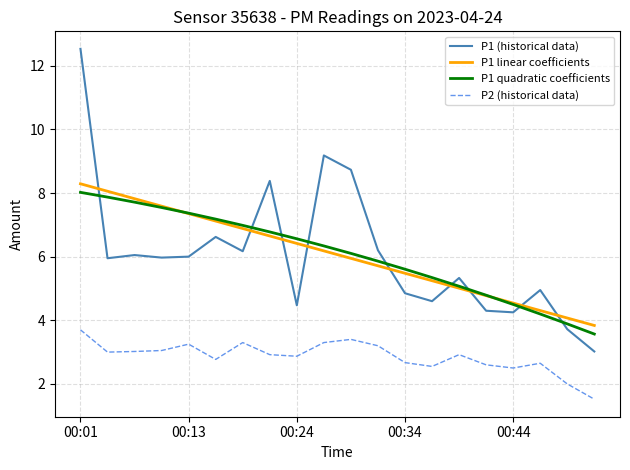

What is the greatest value displayed?

12.5